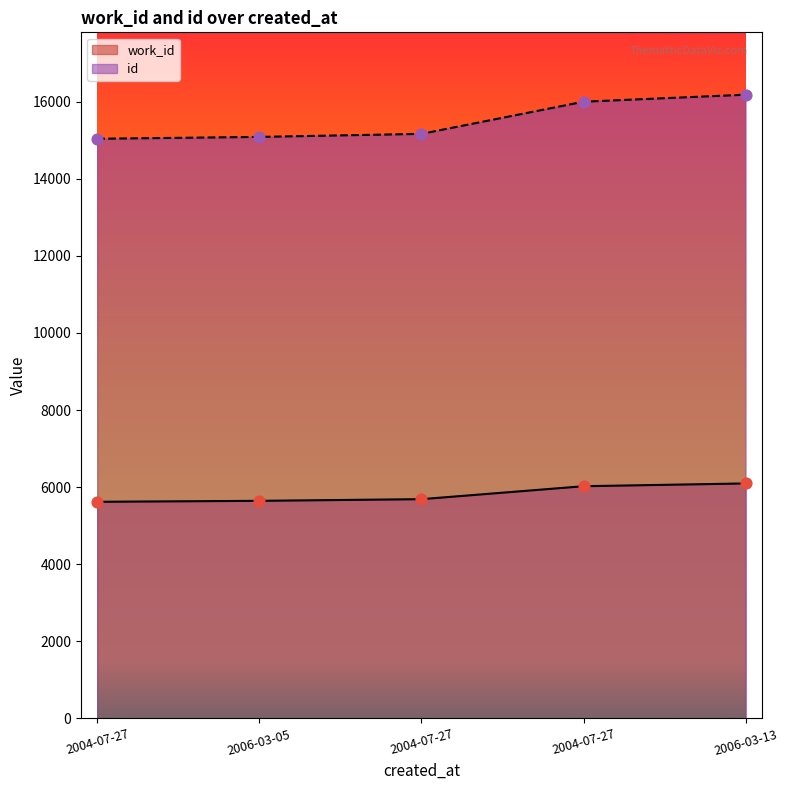

What are all the series names shown in the legend?

work_id, id